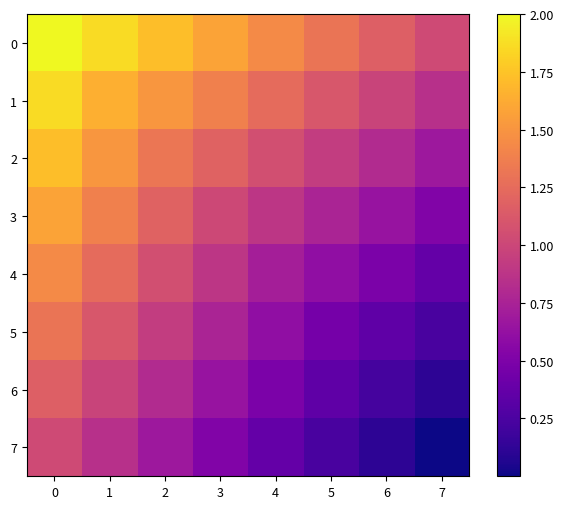

What is the spread (max minus min) of values at 7?

1.0